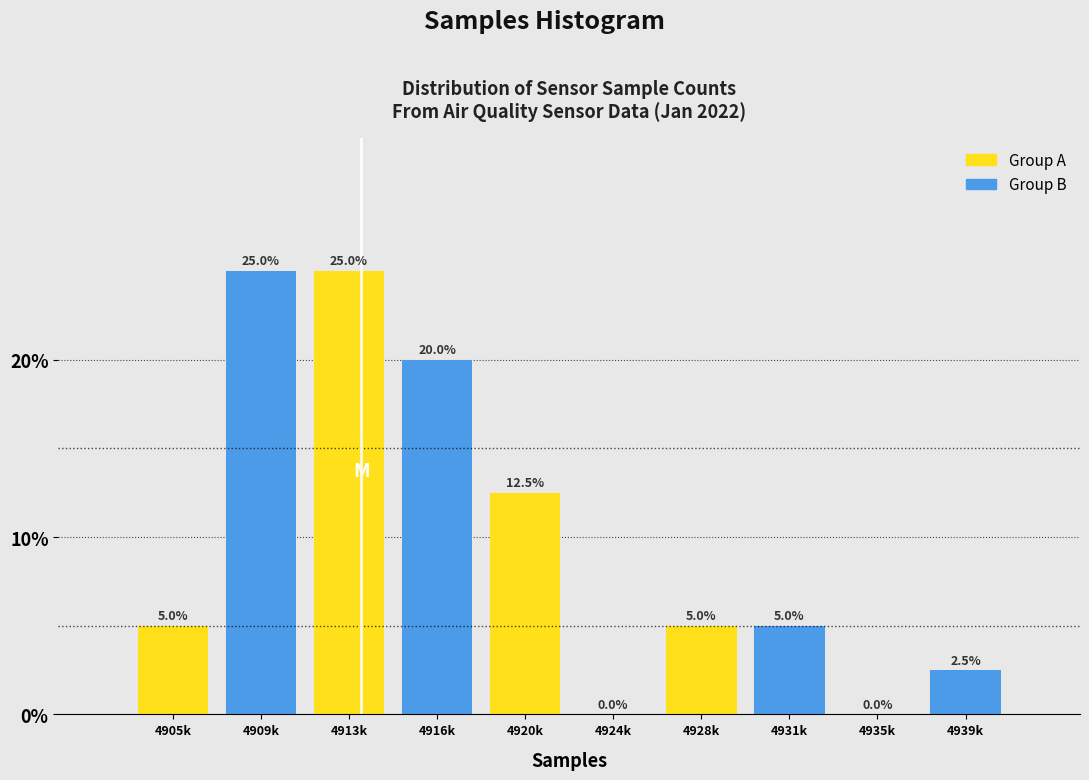

Reading left to right, extract all data points from this chart.

4905k=5.0	4909k=25.0	4913k=25.0	4916k=20.0	4920k=12.5	4924k=0.0	4928k=5.0	4931k=5.0	4935k=0.0	4939k=2.5